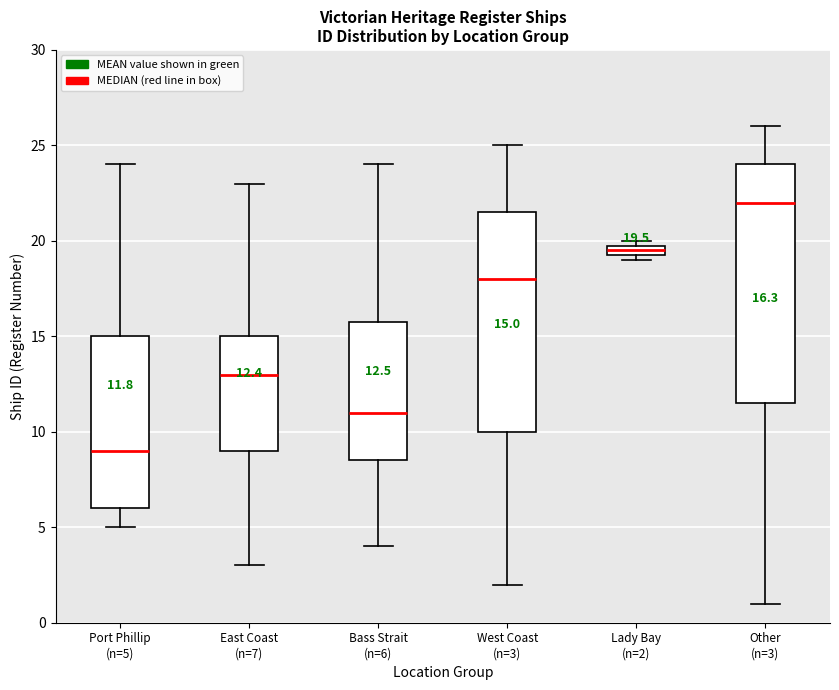

Which box is the tallest, from its lower edge to its upper edge?

Other (n=3)